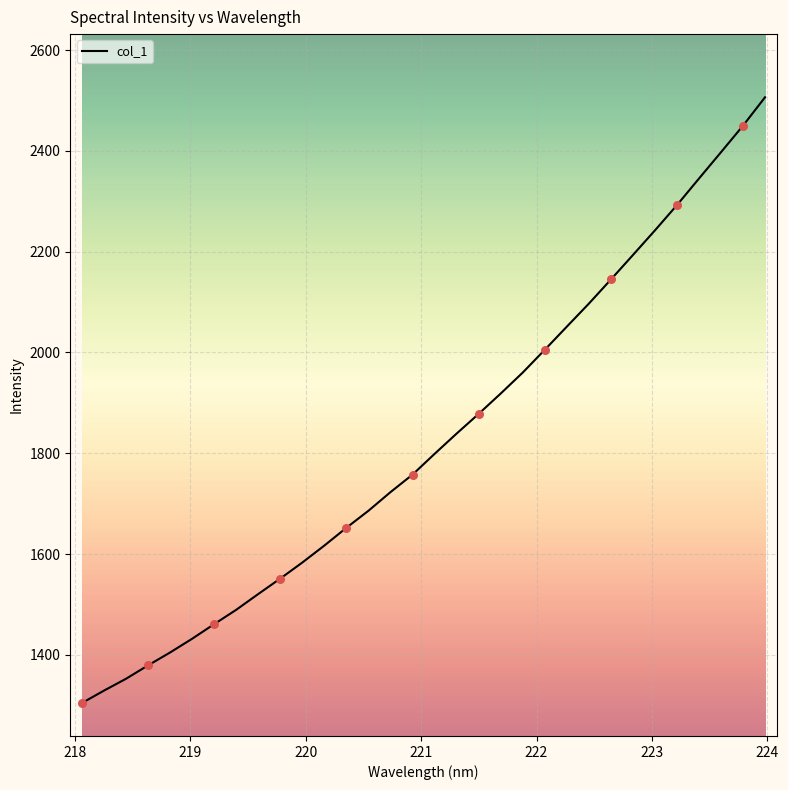

What is the greatest value displayed?

2506.2